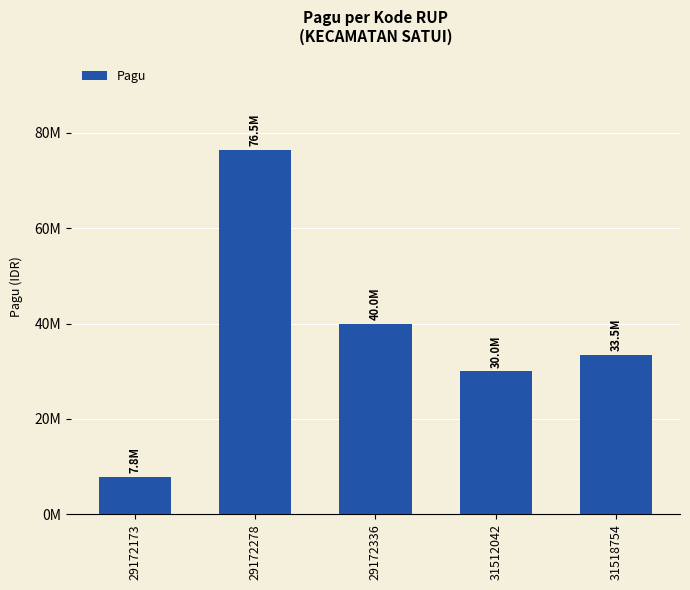

What is the ratio of the value at 29172336 to the value at 29172173?

5.1